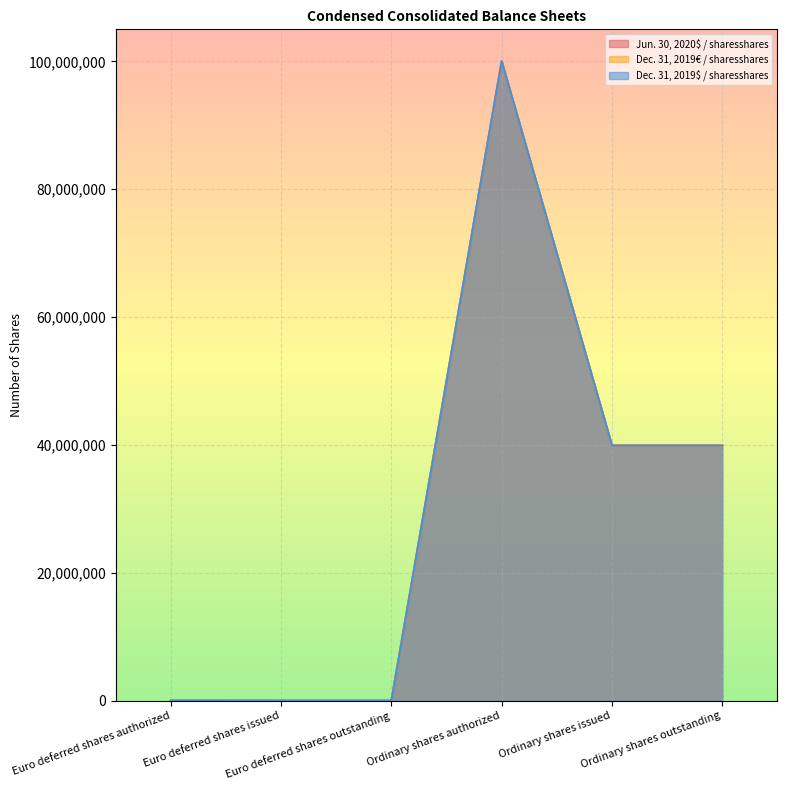

Is the value of Dec. 31, 2019$ / sharesshares at Ordinary shares authorized greater than the value of Jun. 30, 2020$ / sharesshares at Euro deferred shares outstanding?

Yes